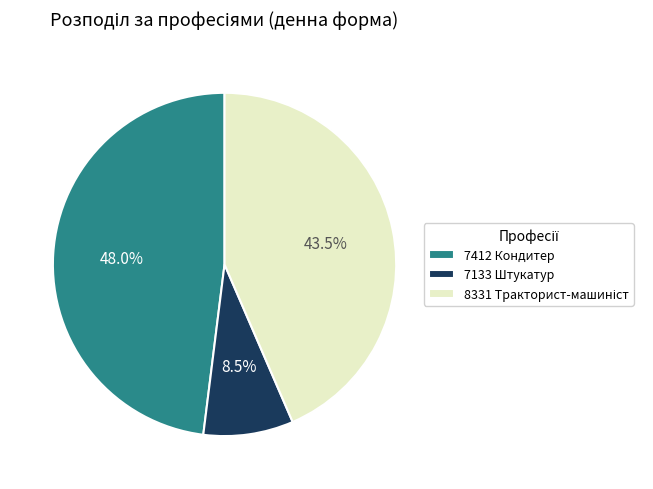

How many segments does this pie chart have?

3